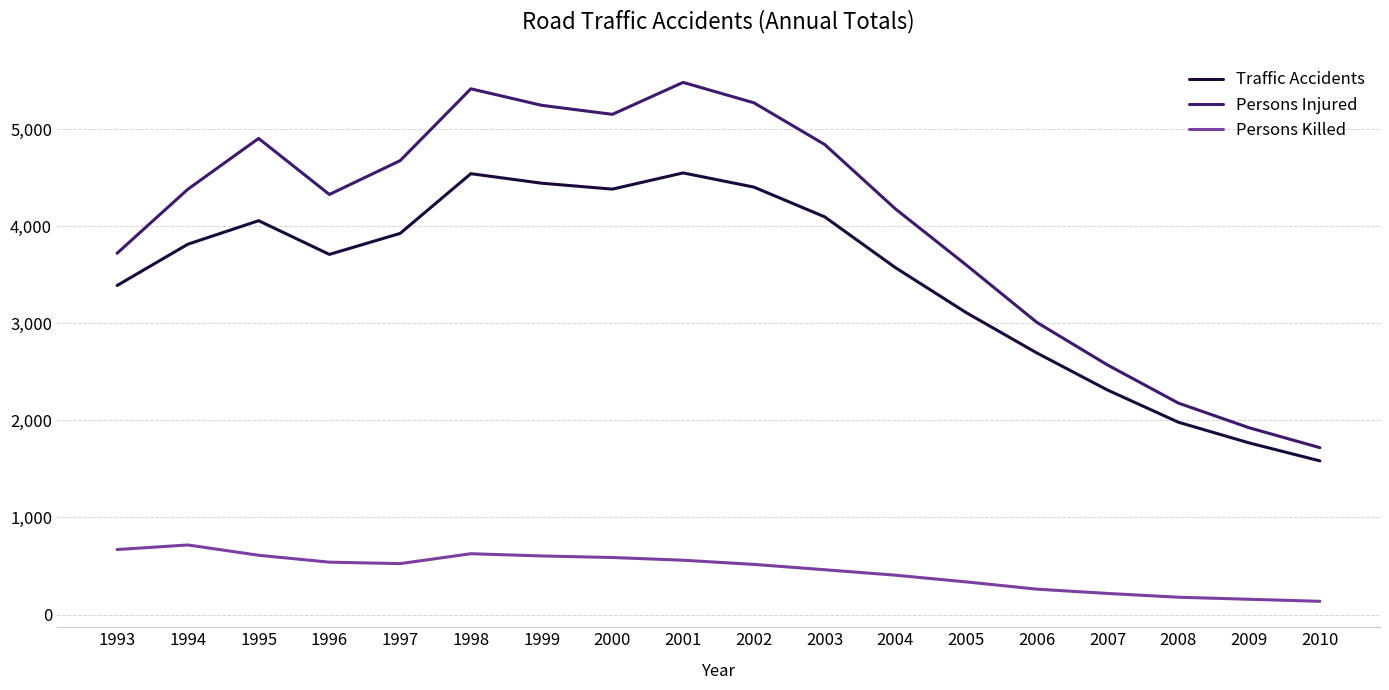

What is the approximate value of Persons Injured at 2002, to the nearest 10?

5270